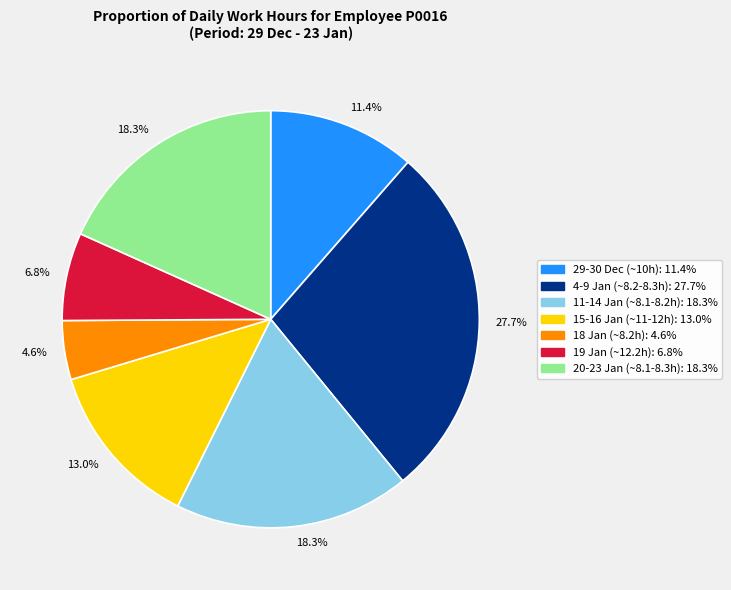

Does any single category account for the majority?

No